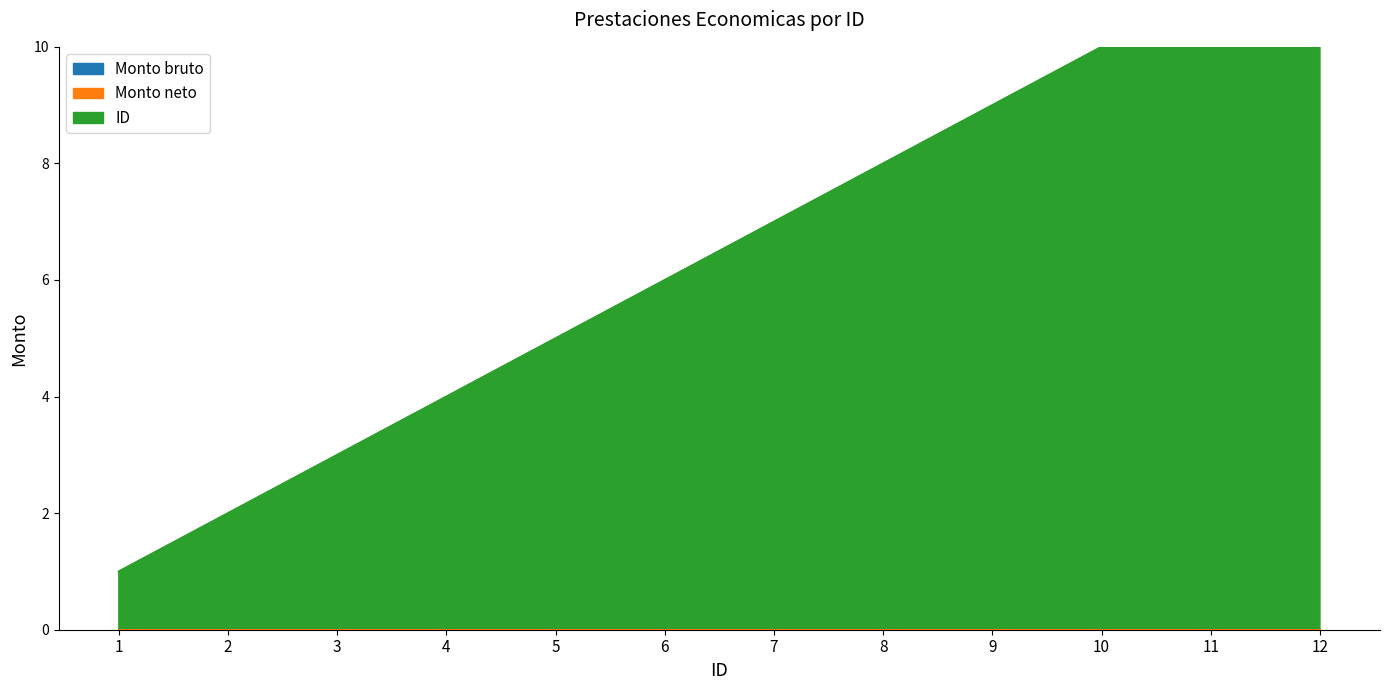

Reading left to right, what are all the values shown in this chart?

Monto bruto: 1=0	2=0	3=0	4=0	5=0	6=0	7=0	8=0	9=0	10=0	11=0	12=0
Monto neto: 1=0	2=0	3=0	4=0	5=0	6=0	7=0	8=0	9=0	10=0	11=0	12=0
ID: 1=1	2=2	3=3	4=4	5=5	6=6	7=7	8=8	9=9	10=10	11=11	12=12